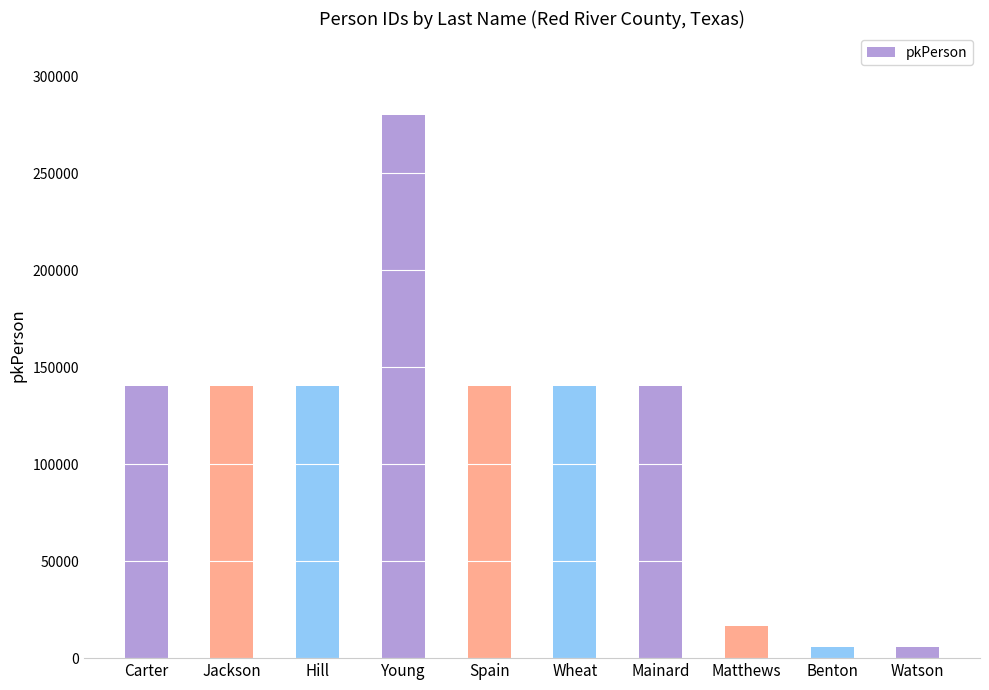

Which category has the highest value across all series?

Young